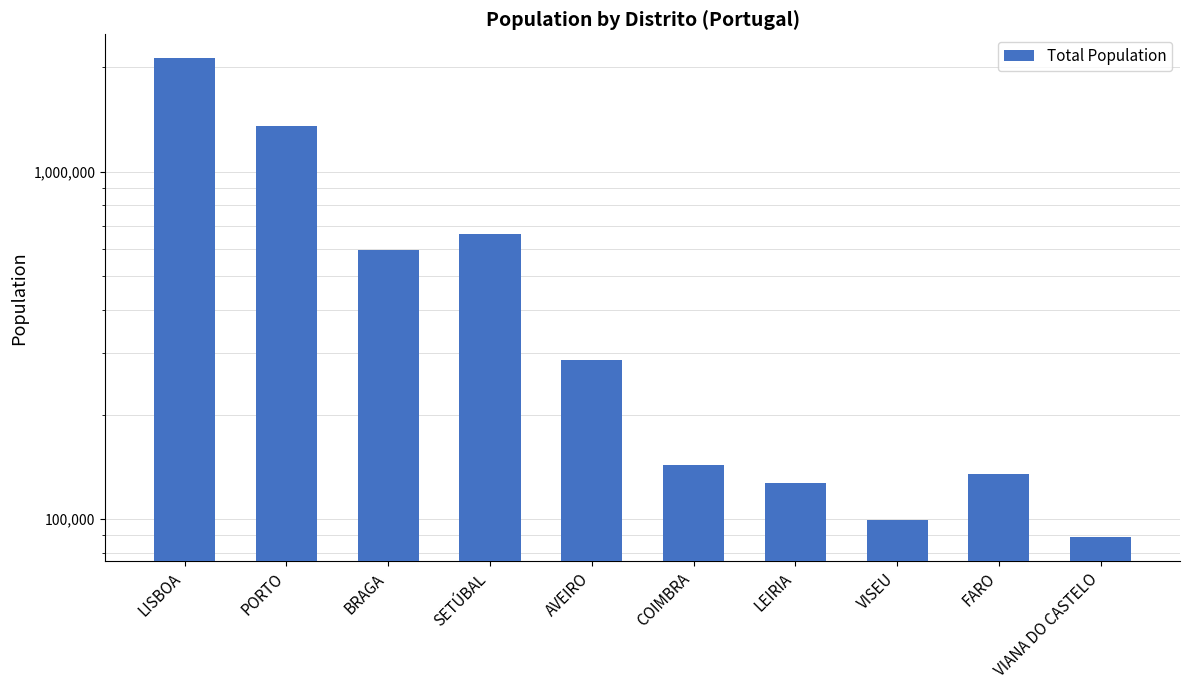

What is the sum of the values at VIANA DO CASTELO and PORTO?

1439564